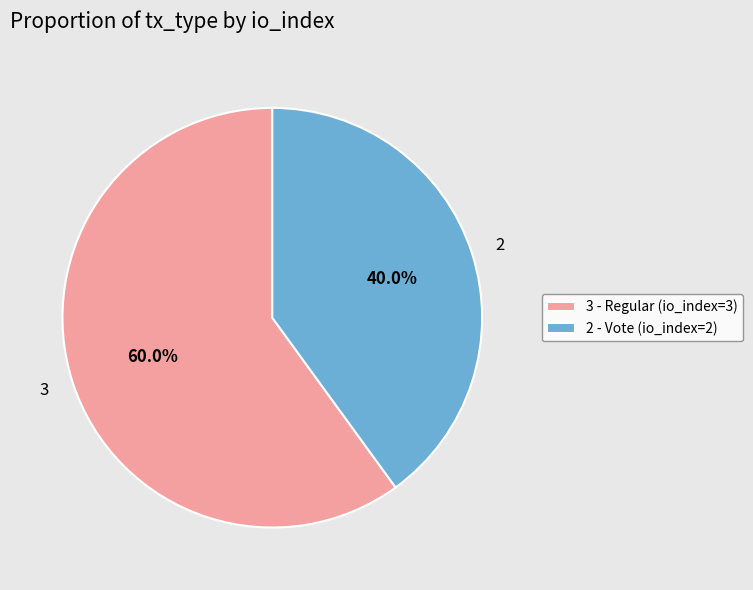

Is there a majority slice in this chart?

Yes